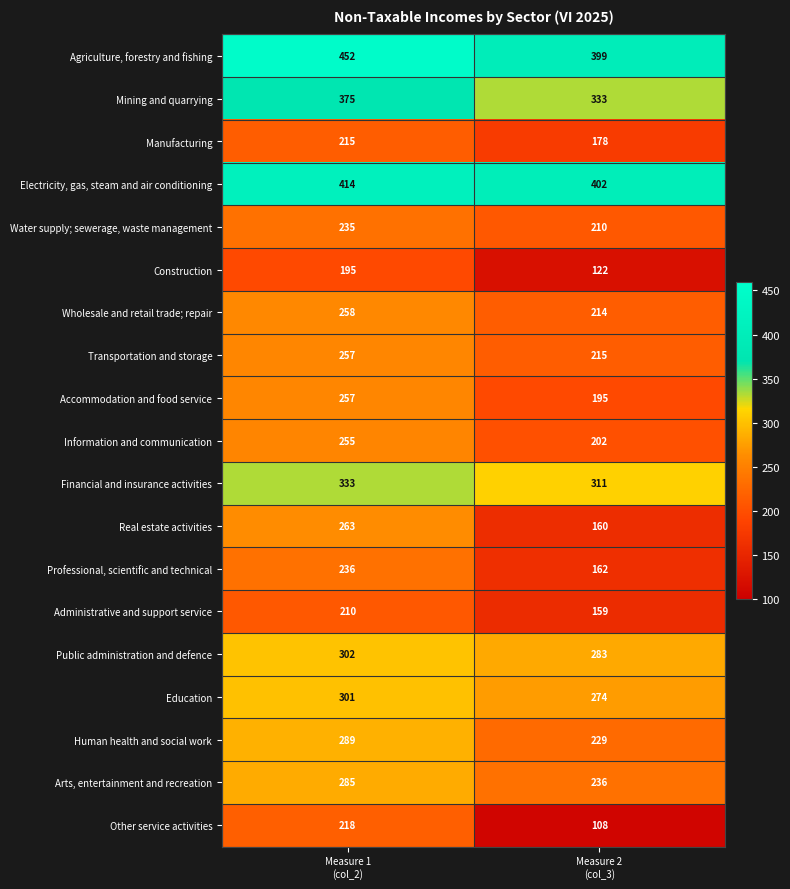

What is the maximum value for Administrative and support service?

210